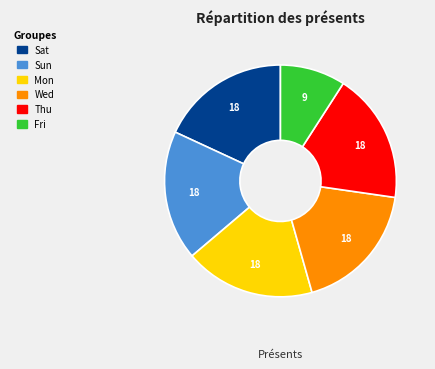

Does any single category account for the majority?

No